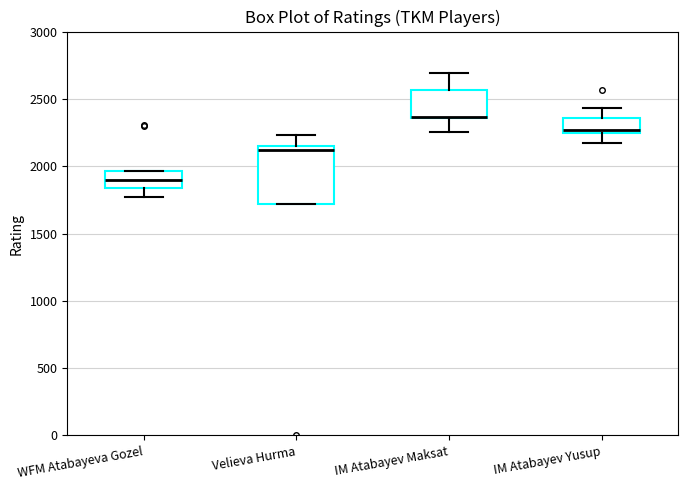

Reading left to right, read every box against the y-axis: the position of its median line, the range the box covers, and the ends of its whiskers. The values are not printed on the chart, so give them approximately, as read against the axis.

WFM Atabayeva Gozel: median 1900, box 1850 to 1950, whiskers 1750 to 1950
Velieva Hurma: median 2100, box 1700 to 2150, whiskers 1700 to 2250
IM Atabayev Maksat: median 2350, box 2350 to 2550, whiskers 2250 to 2700
IM Atabayev Yusup: median 2250 (just above the box's lower edge), box 2250 to 2350, whiskers 2150 to 2450